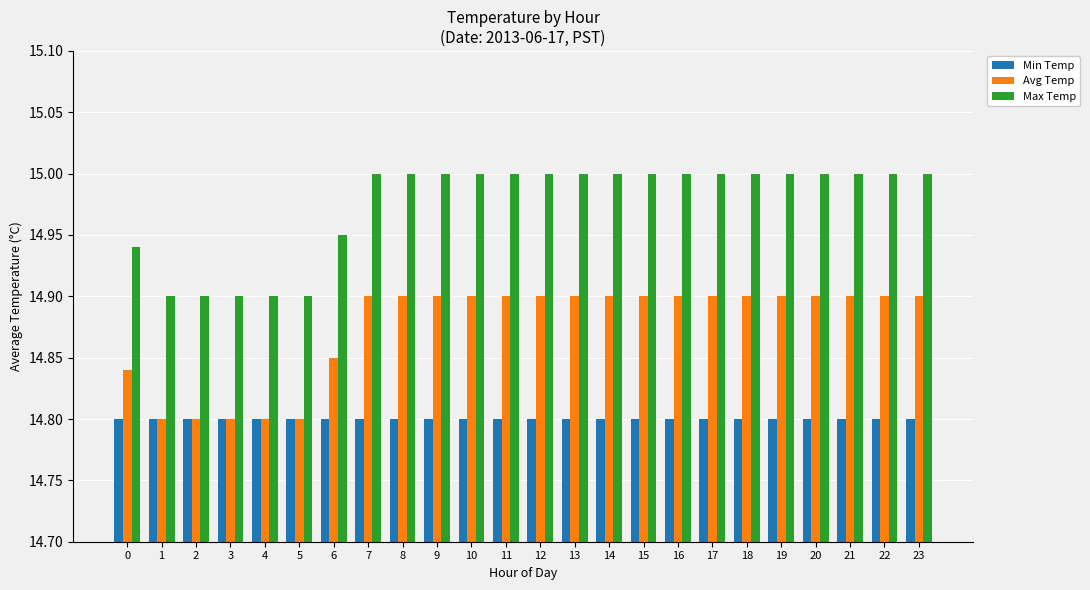

What is the sum of the Min Temp values at 4 and 7?

29.6